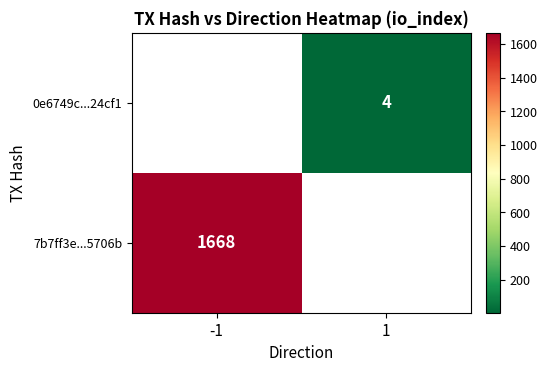

Is the value of 0e6749c...24cf1 at 1 greater than the value of 7b7ff3e...5706b at -1?

No